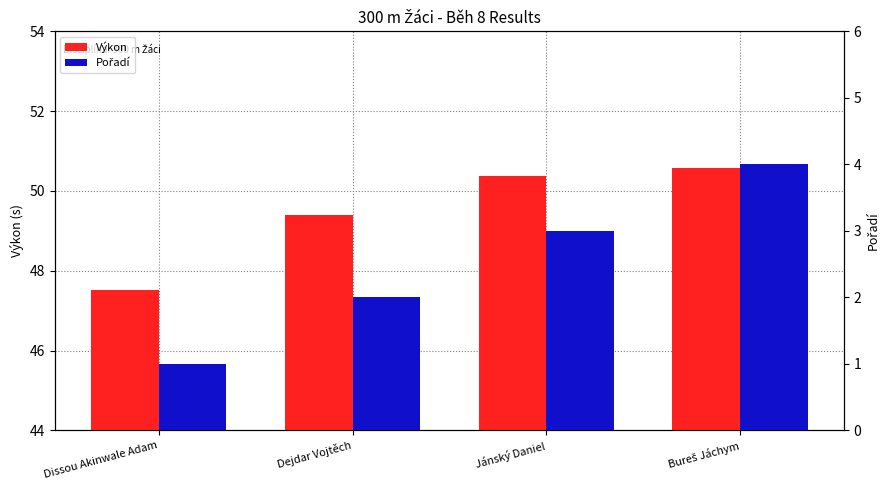

What is the total value across all series at Dissou Akinwale Adam?

48.5